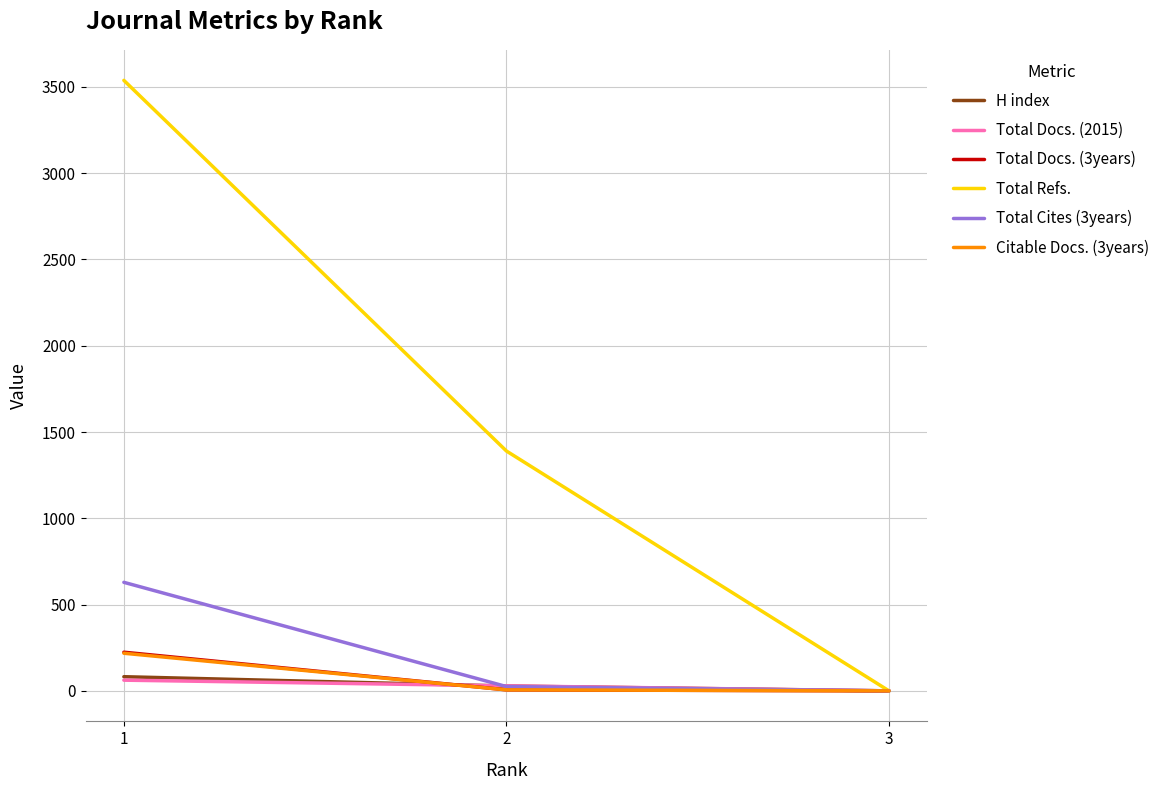

Which series has the widest spread of values?

Total Refs.